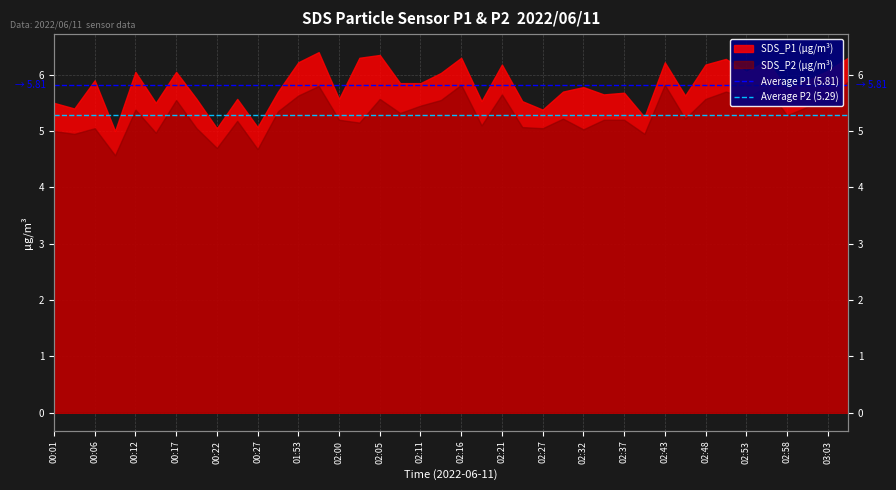

How many lines are shown in the chart?

2